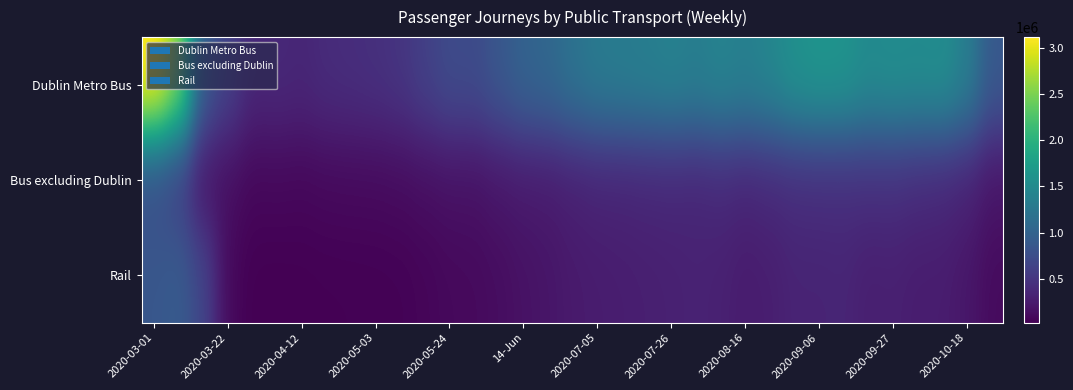

Which series has the widest spread of values?

Dublin Metro Bus